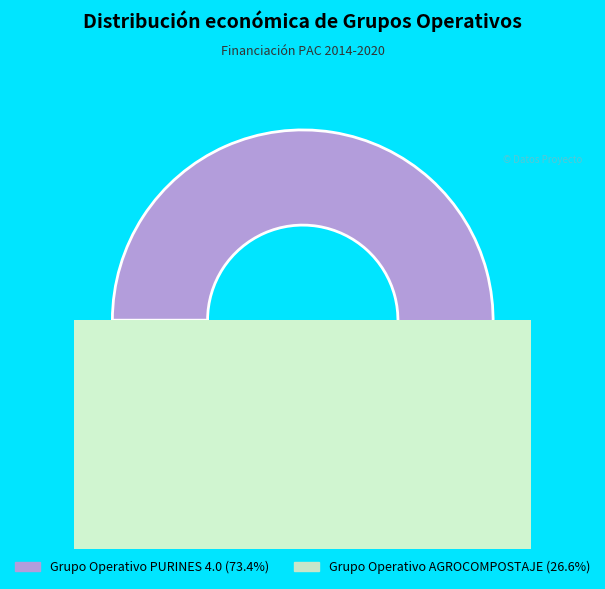

How many slices are in this pie chart?

2